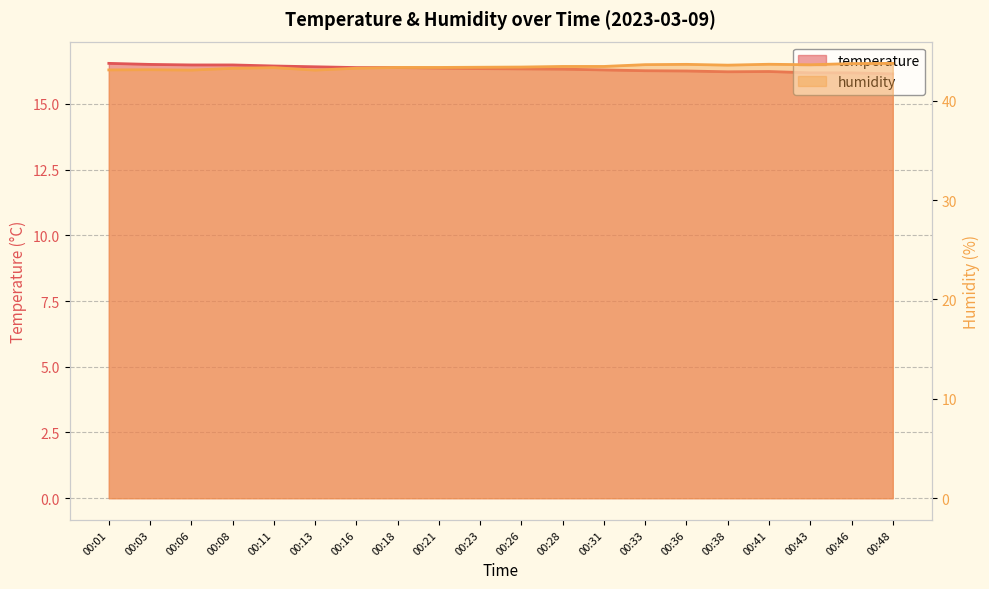

True or false: temperature and humidity intersect in this chart.

False